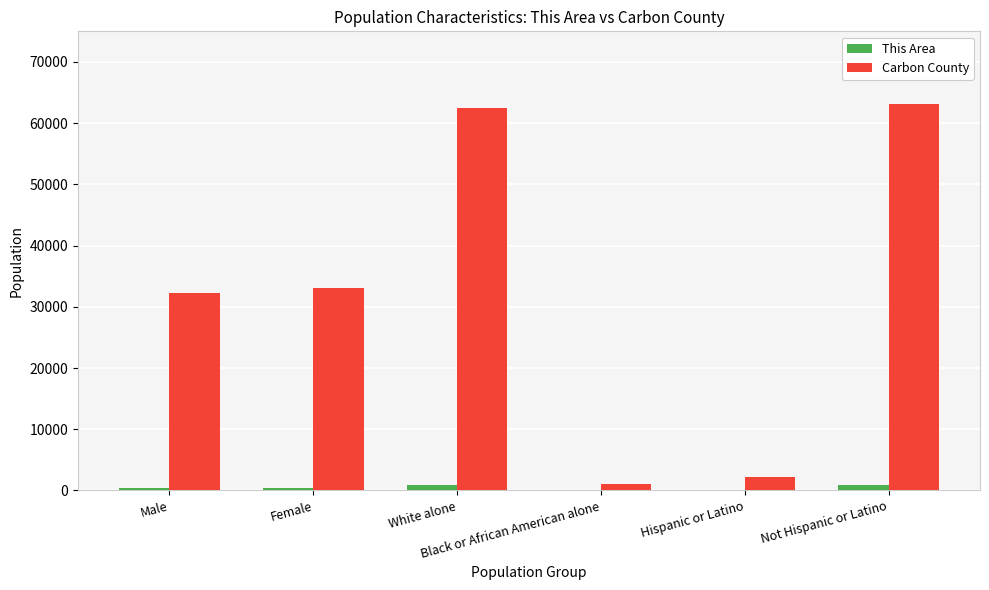

What is the maximum value for Carbon County?

63104